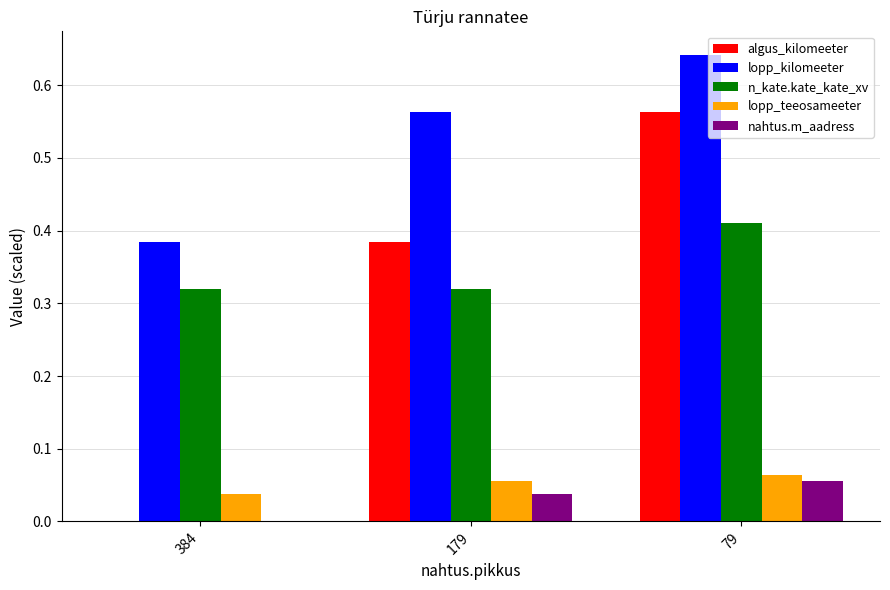

What are all the series names shown in the legend?

algus_kilomeeter, lopp_kilomeeter, n_kate.kate_kate_xv, lopp_teeosameeter, nahtus.m_aadress